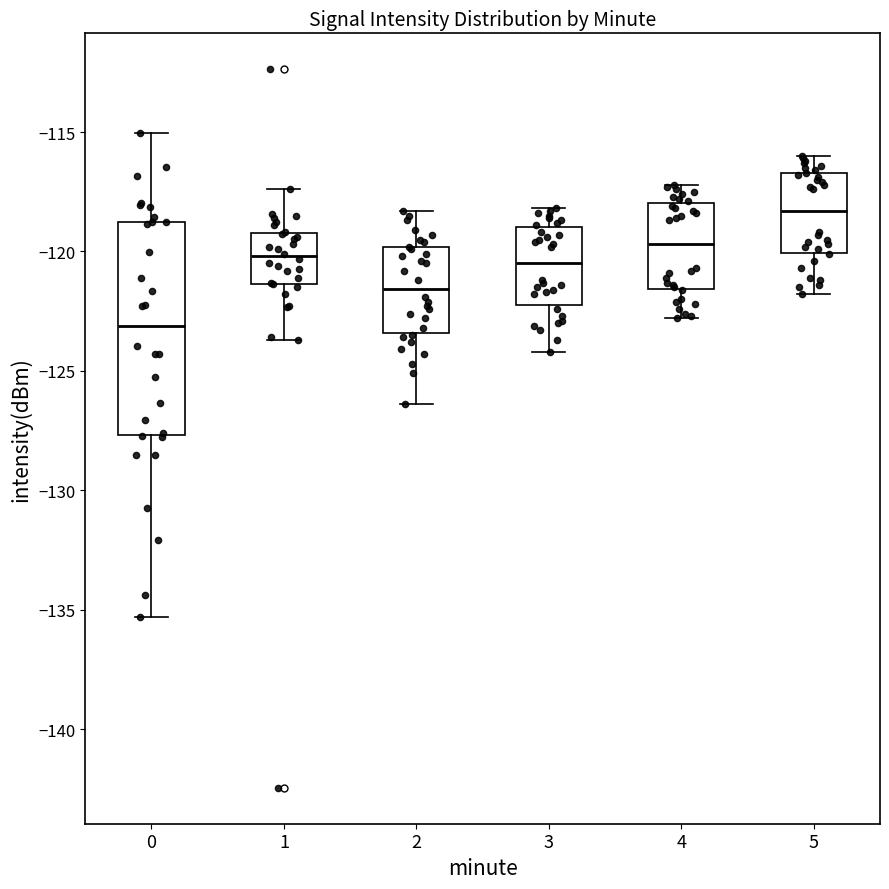

Which box's median line is the lowest?

0